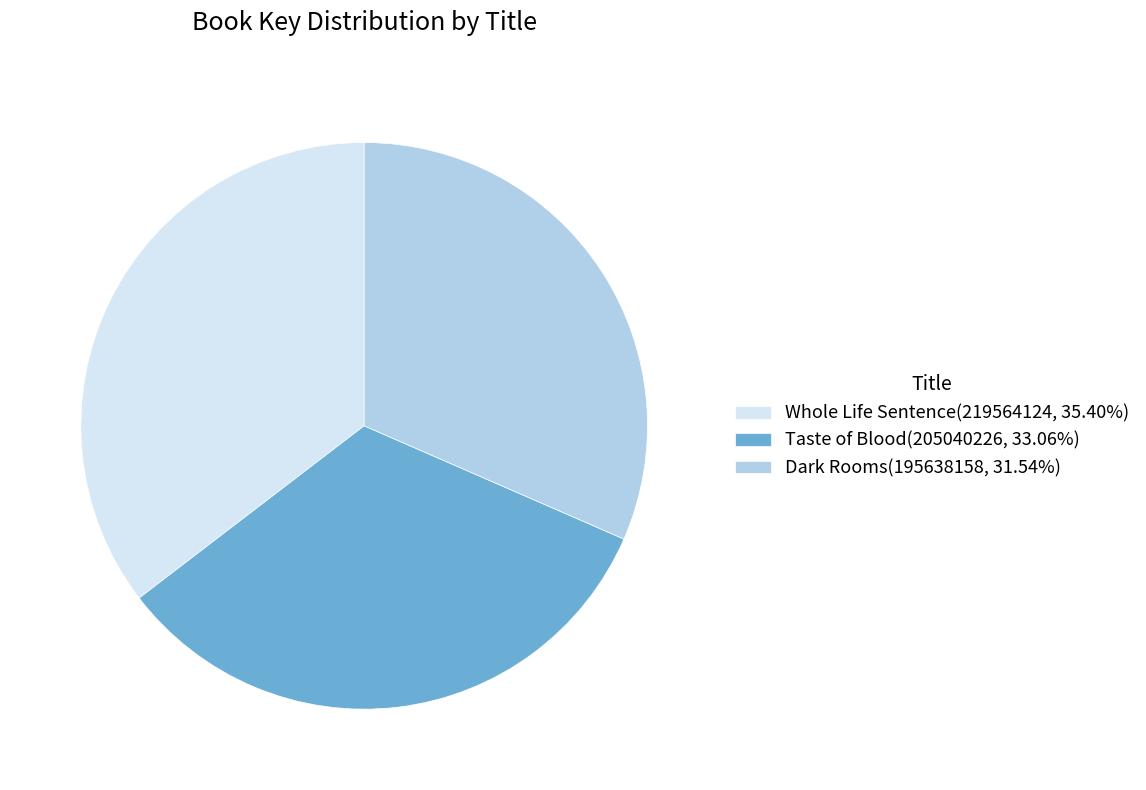

Count the number of slices in the pie.

3